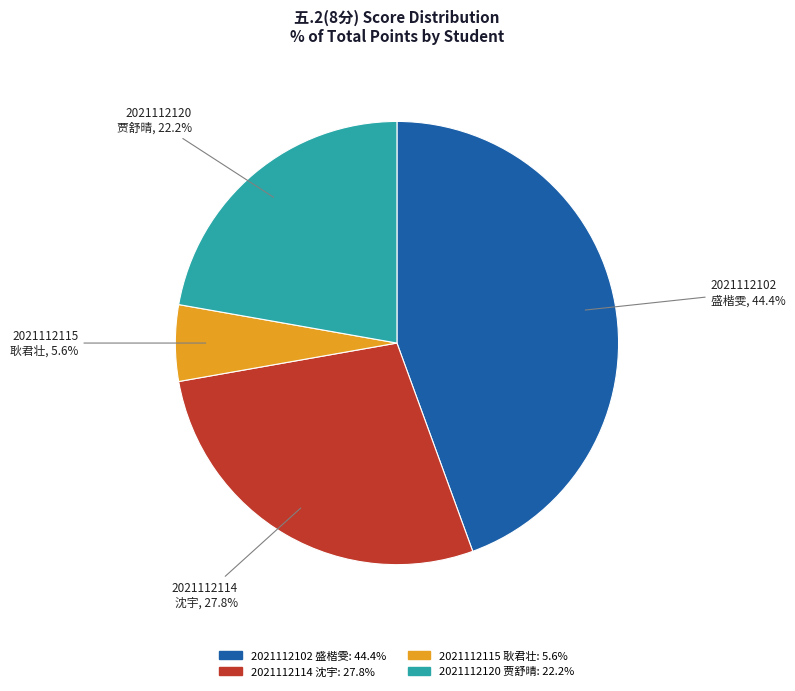

Do 2021112115 耿君壮: 5.6% and 2021112120 贾舒晴: 22.2% together represent more than half of the pie?

No